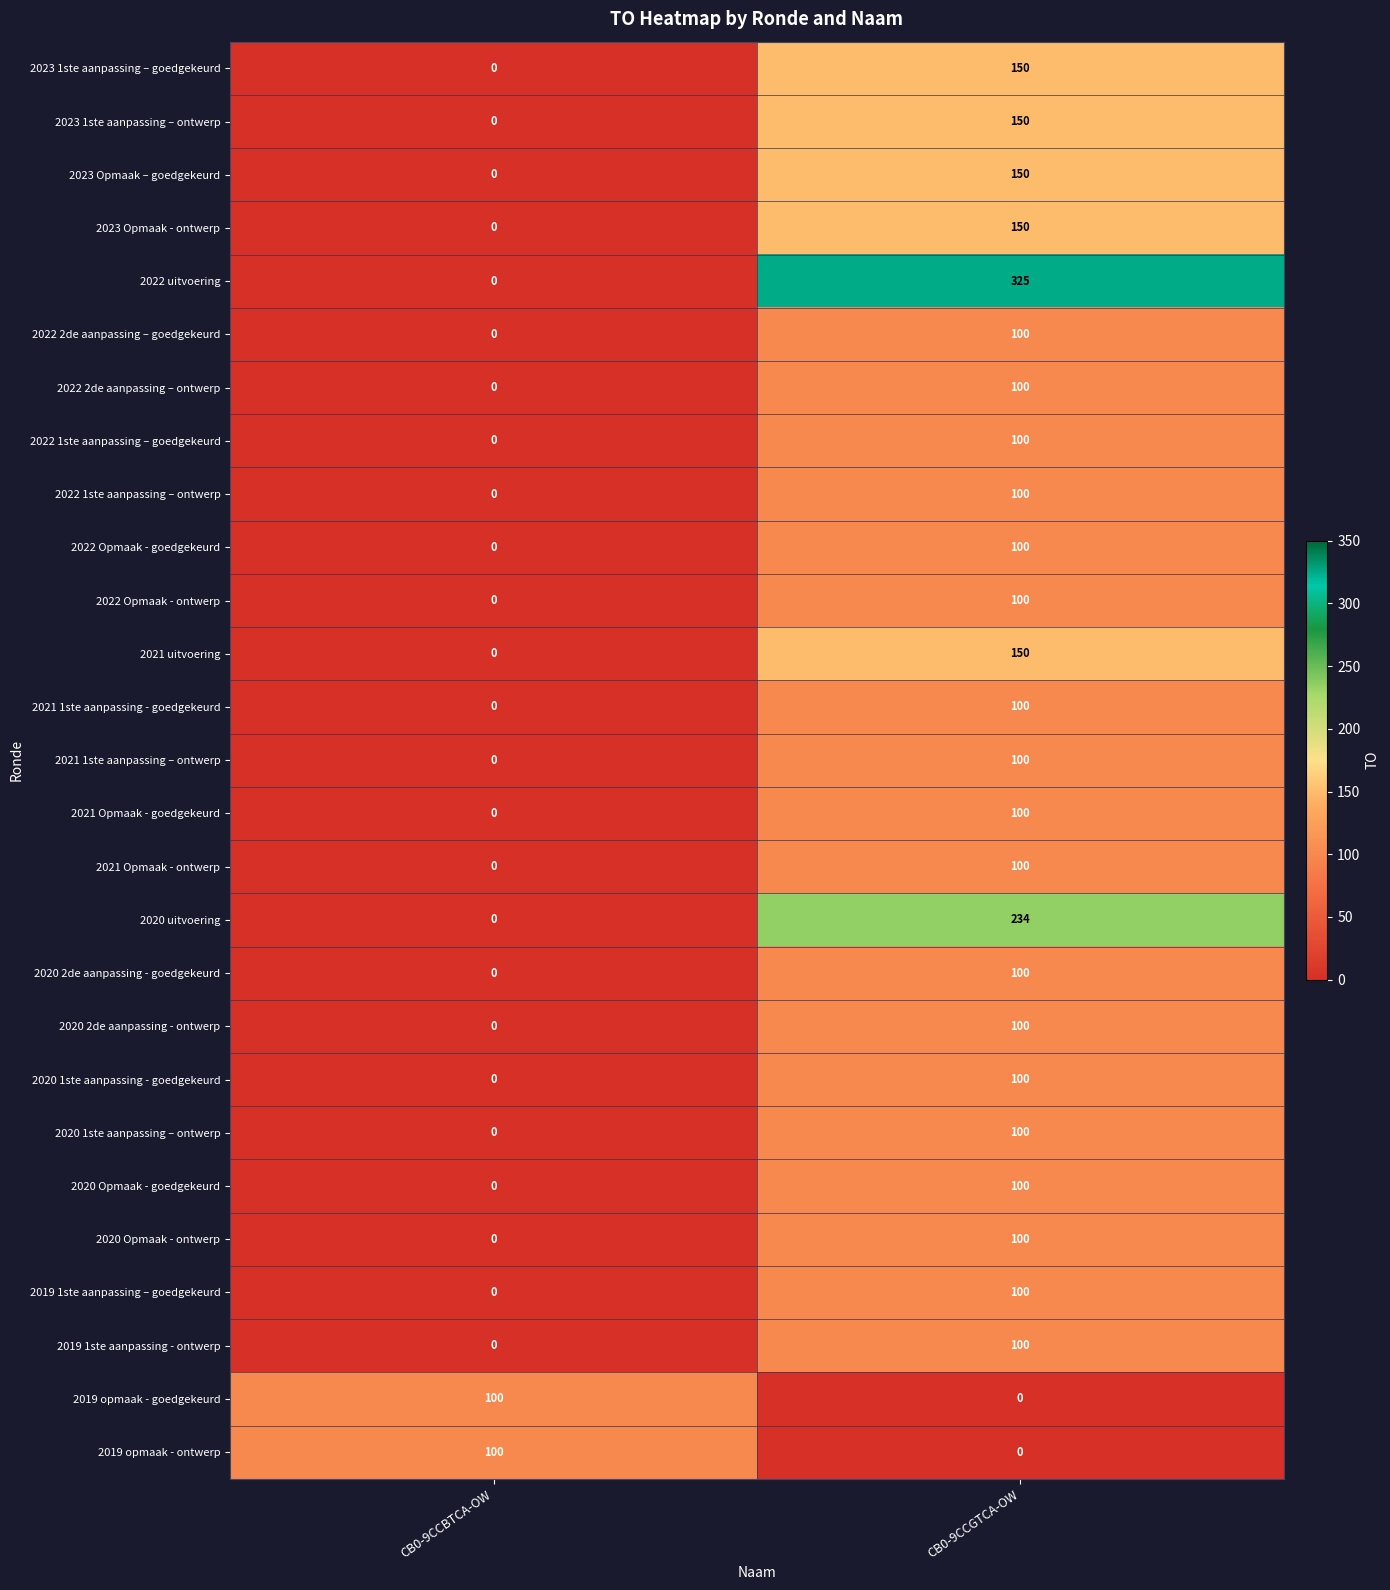

True or false: 2021 Opmaak - goedgekeurd has a value of -54 at CB0-9CCBTCA-OW.

False